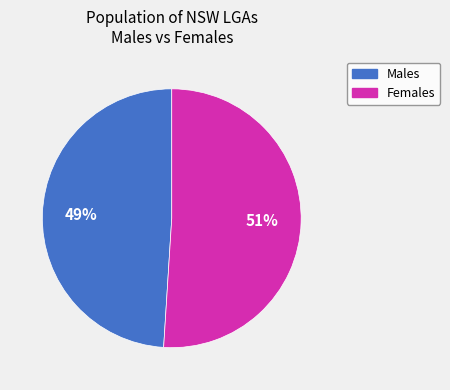

How many segments does this pie chart have?

2